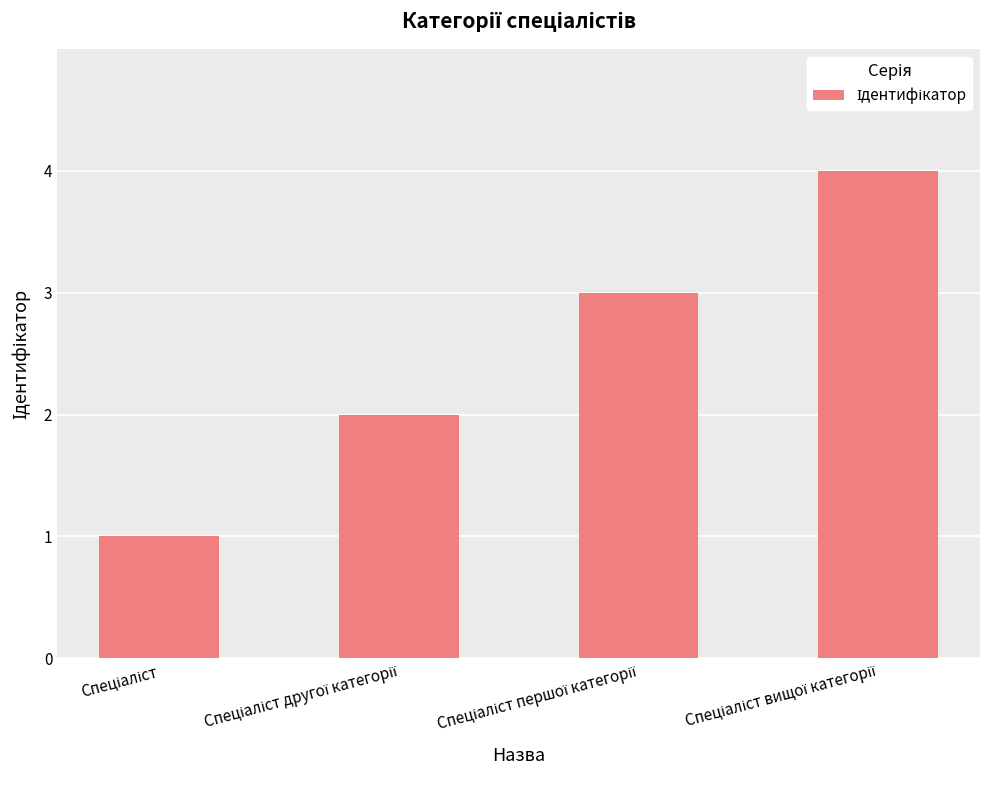

What is the greatest value displayed?

4